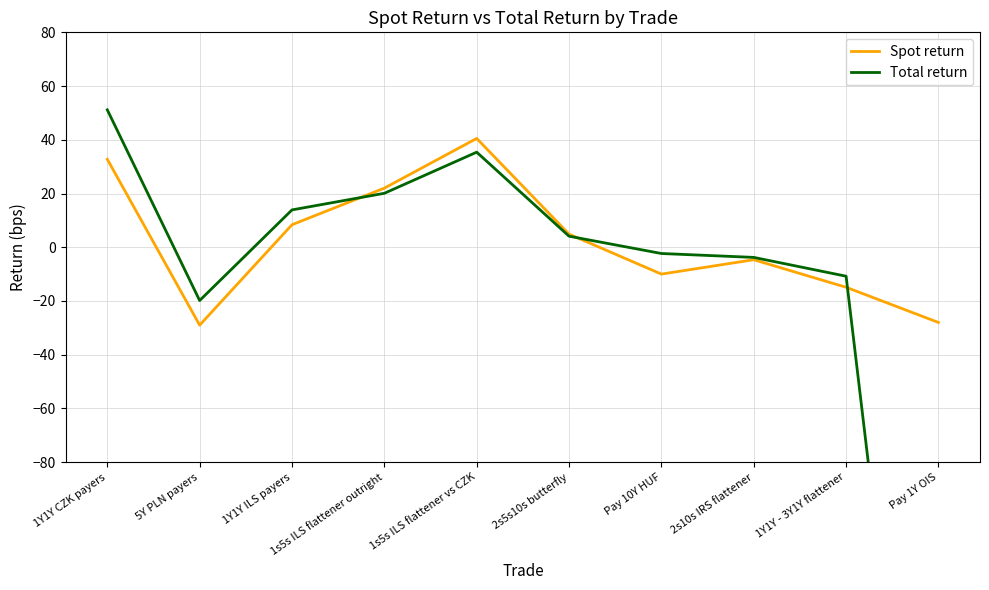

How many series are shown in this chart?

2